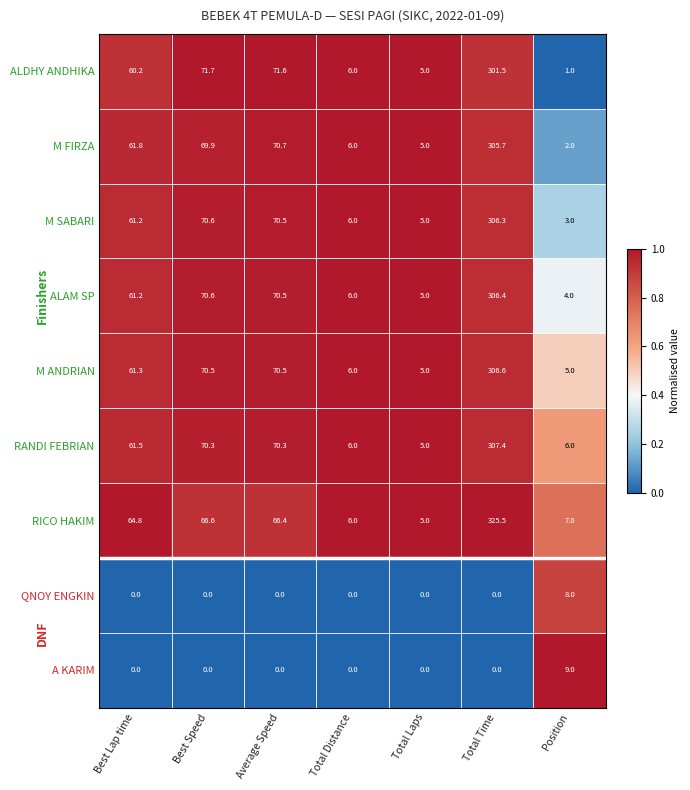

True or false: M FIRZA has a value of 1.5 at Total Laps.

False